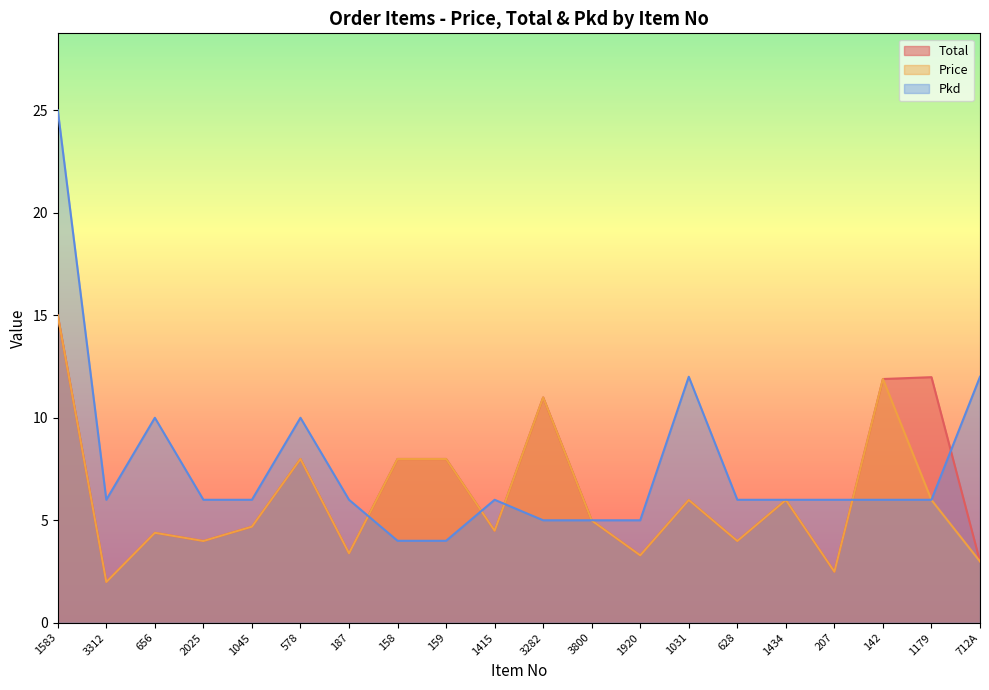

Rank the series at 3312 from highest to lowest value.

Pkd, Total, Price